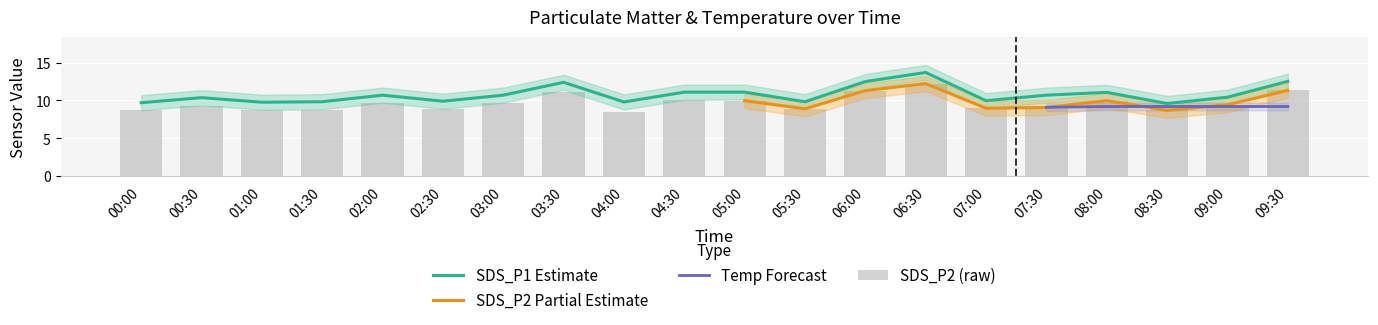

The SDS_P1 Estimate series shows 22.5 at 06:00. True or false?

False